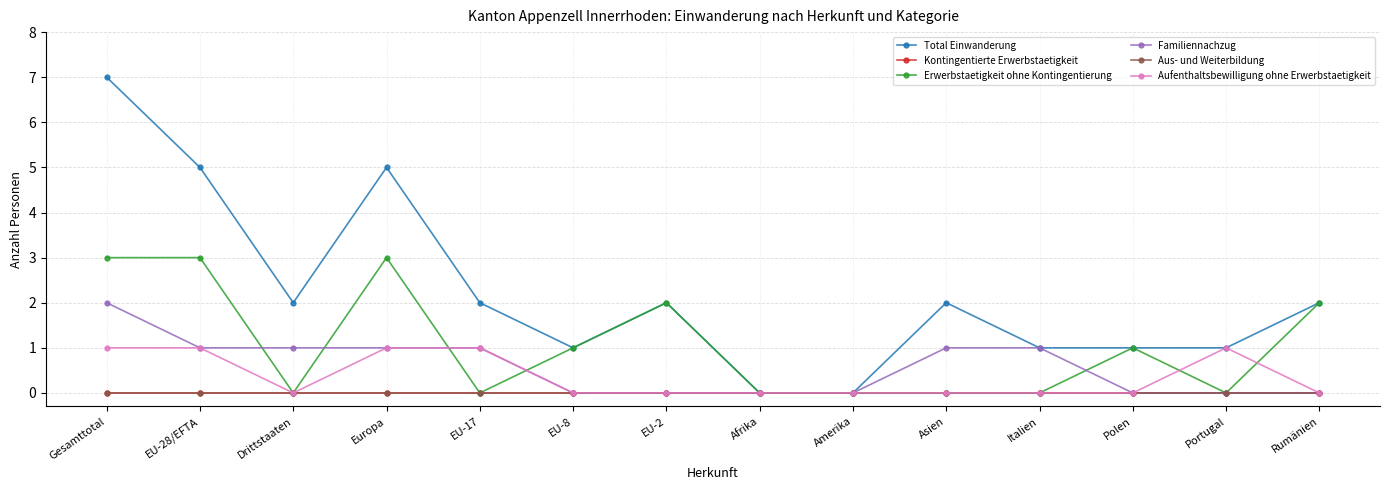

True or false: Familiennachzug has a value of 1 at Polen.

False